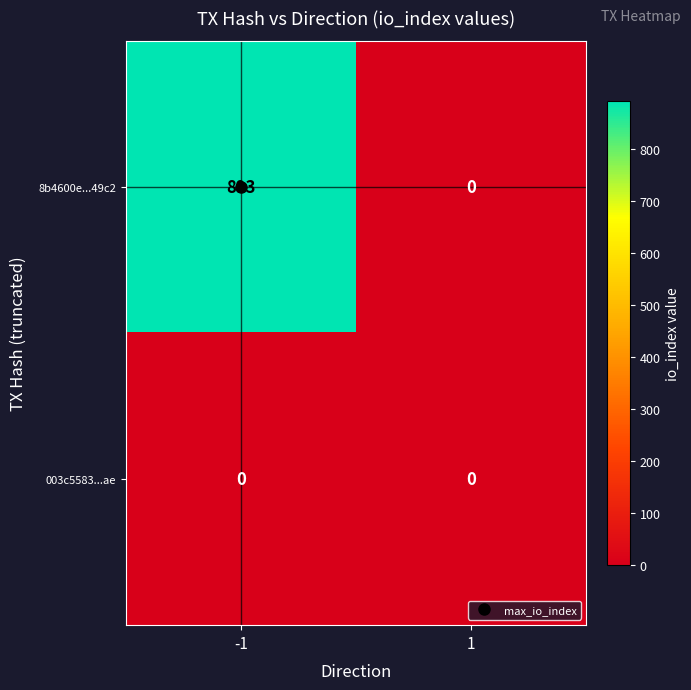

How many data points does each series have?

2